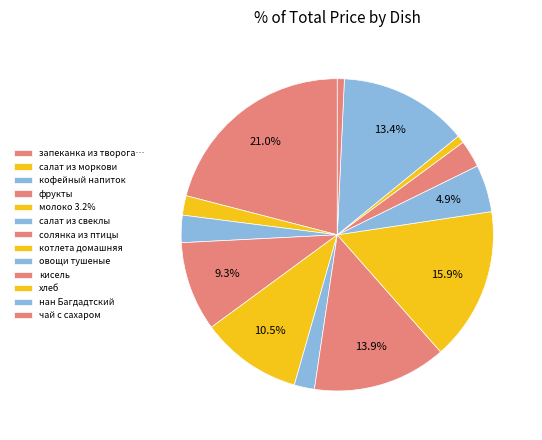

To the nearest percent, what portion does чай с сахаром represent?

1%